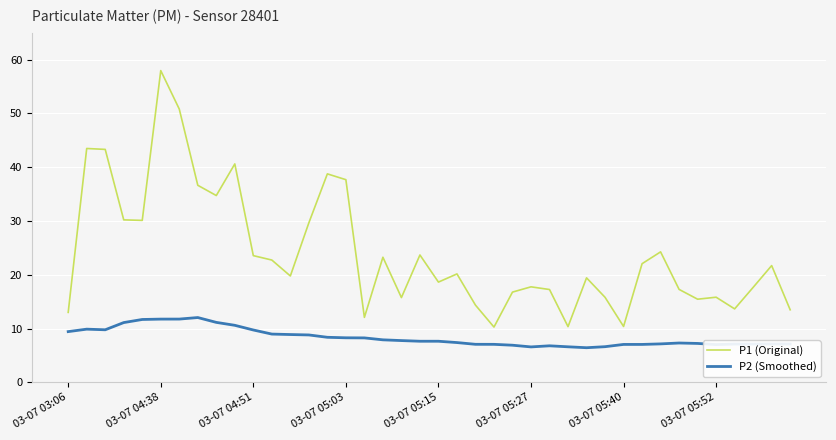

Which series has the largest total across all categories?

P1 (Original)